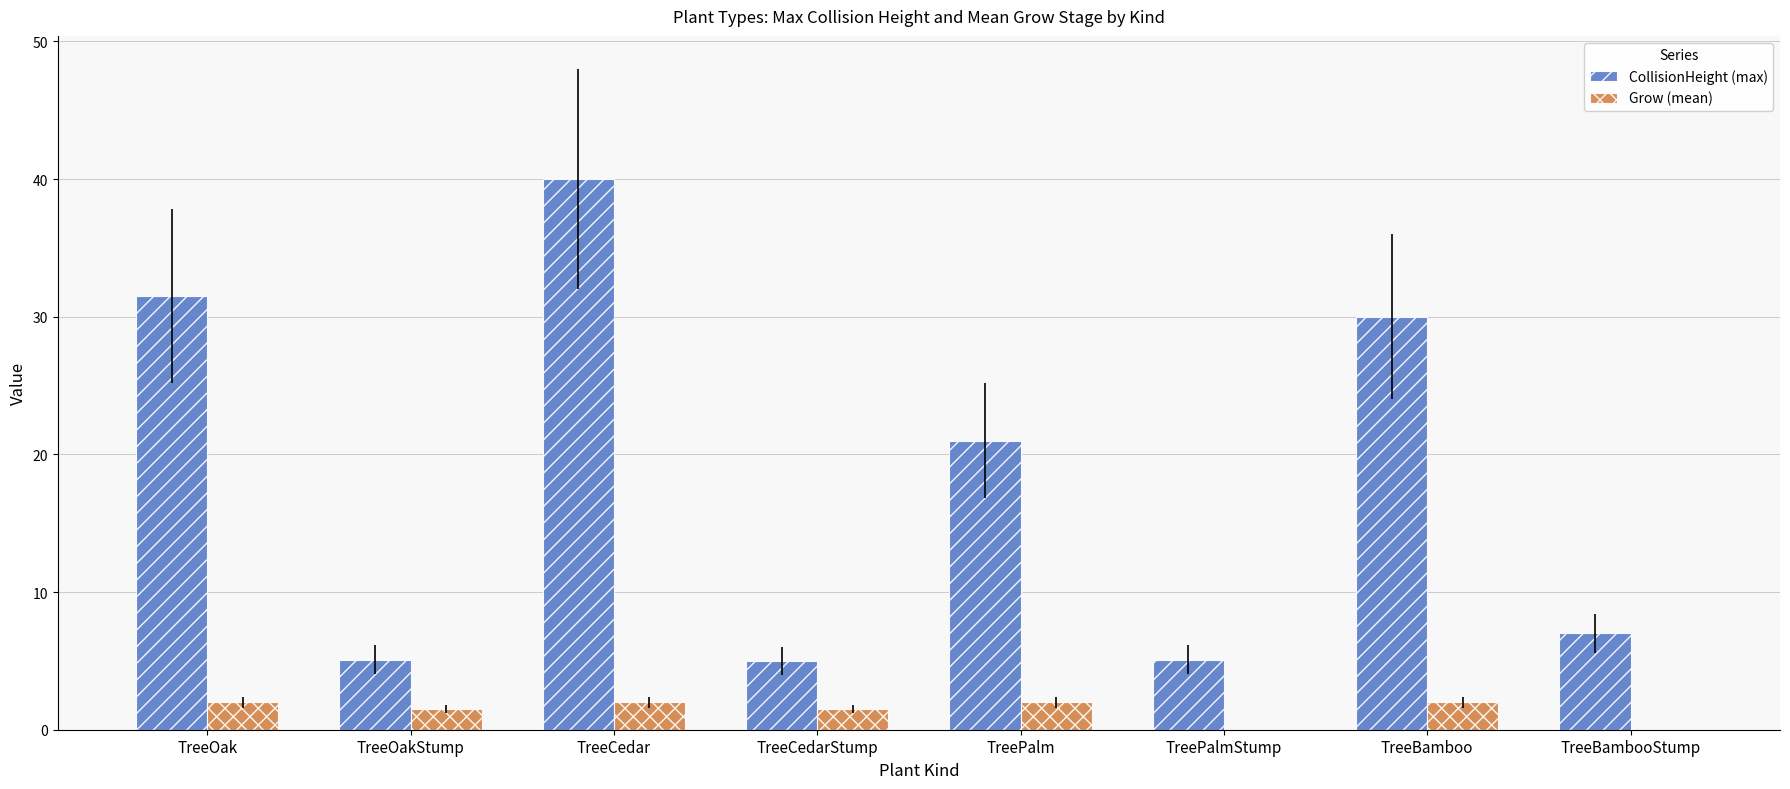

The Grow (mean) series shows 2.0 at TreeBamboo. True or false?

True